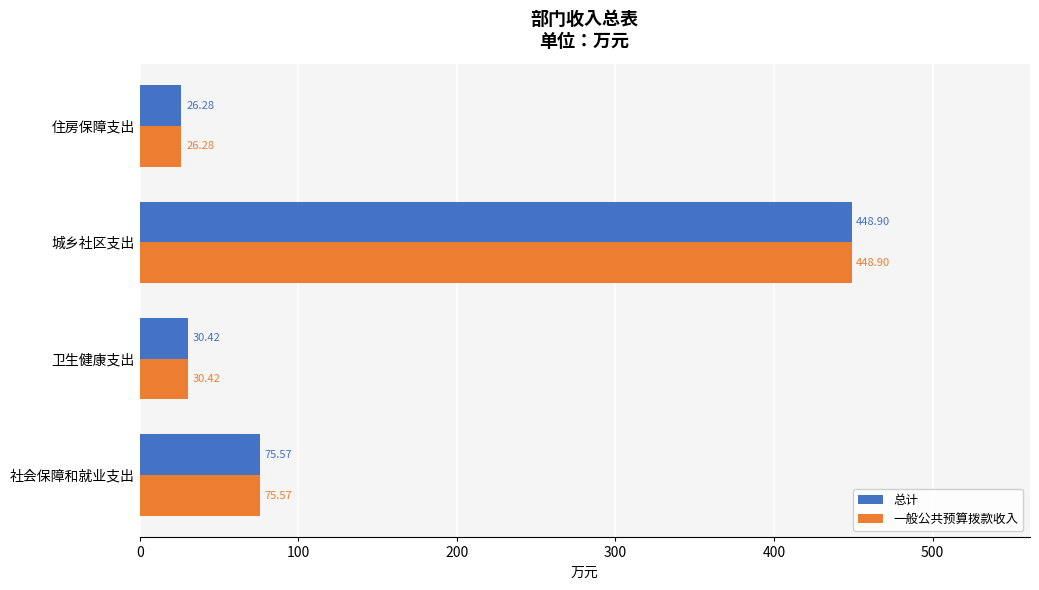

What is the total value across all series at 卫生健康支出?

60.8